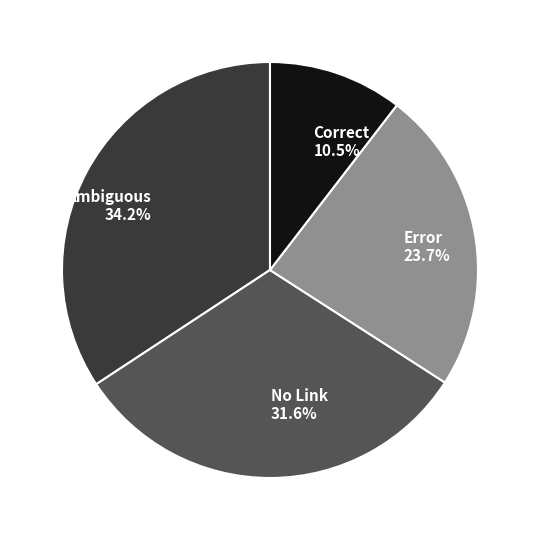

Is there any slice that represents more than half of the pie?

No